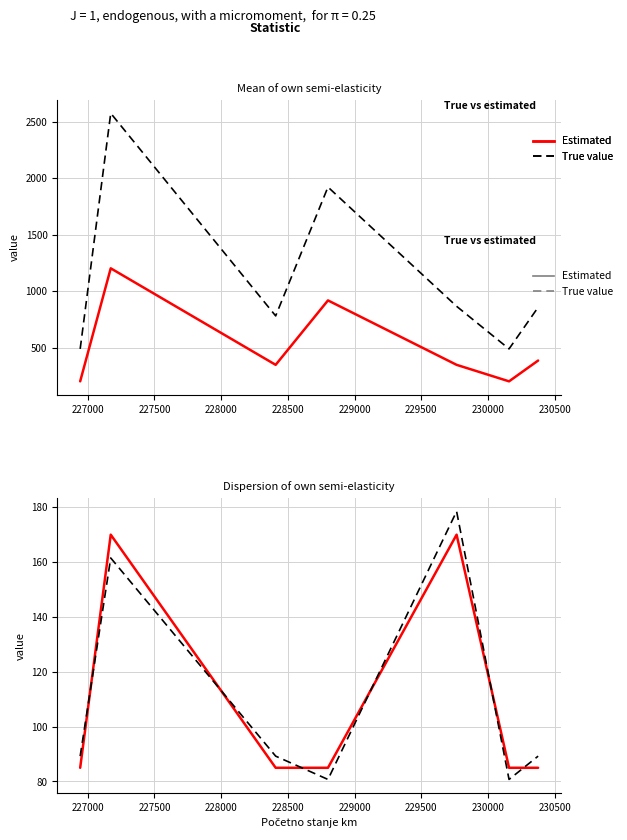

What are all the series names shown in the legend?

Estimated, True value